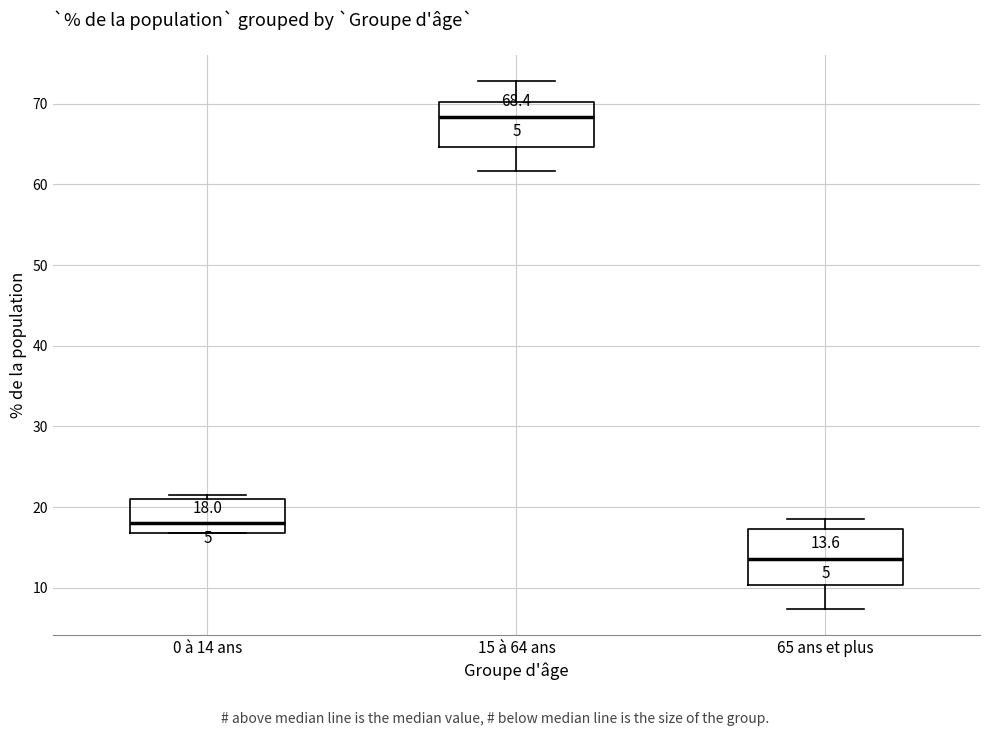

Comparing the boxes themselves (not the whiskers), which one is the tallest?

65 ans et plus